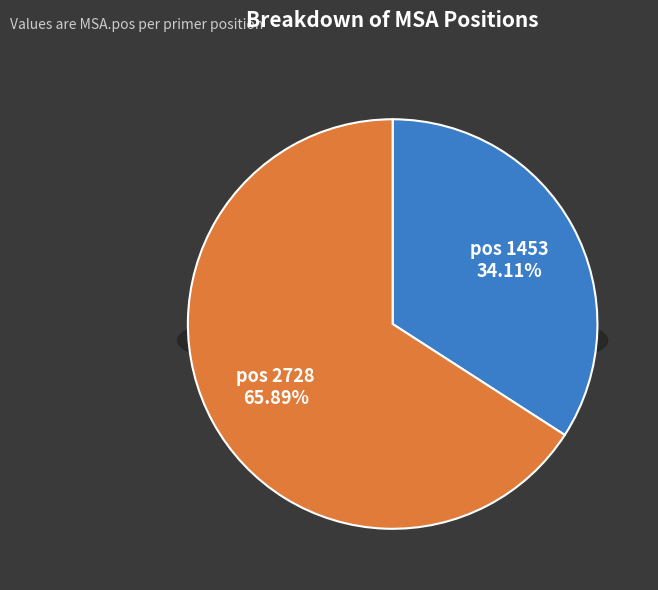

To the nearest percent, what is the average slice percentage?

50%